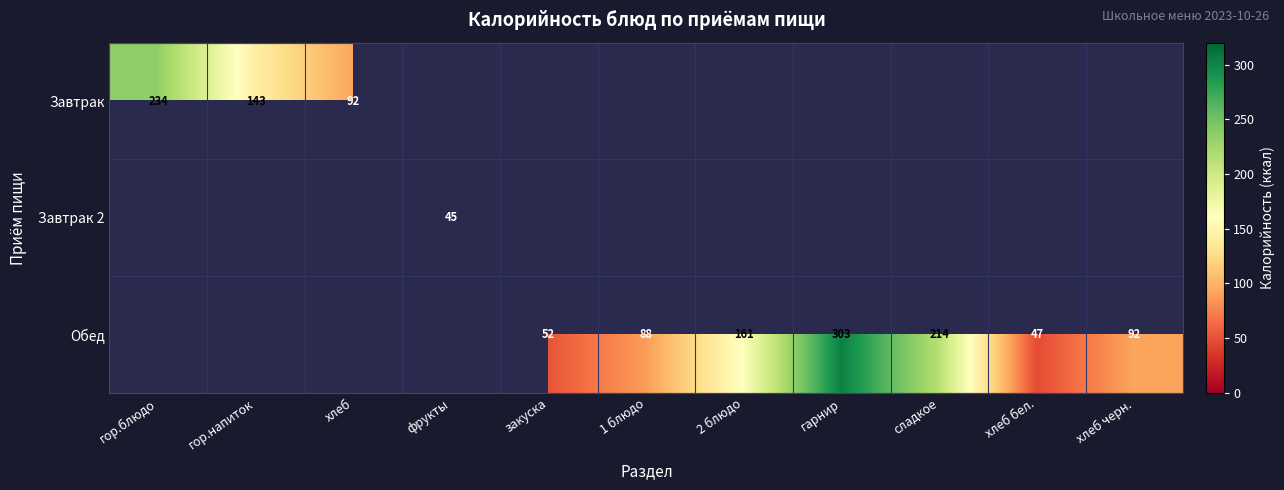

At how many categories does at least one series exceed 167?

3